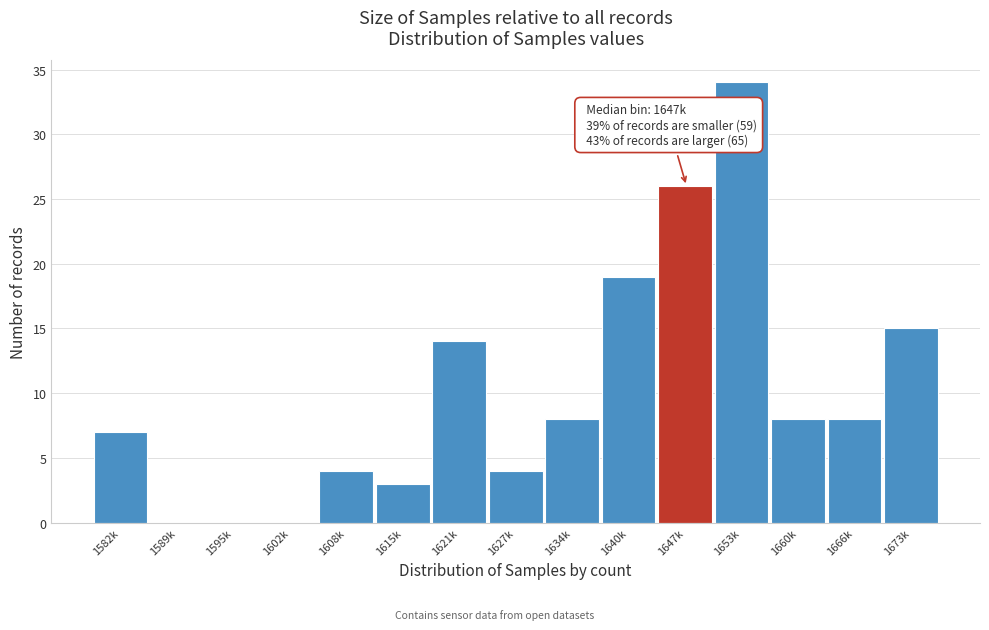

Reading right to left, extract all data points from this chart.

1673k=15	1666k=8	1660k=8	1653k=34	1647k=26	1640k=19	1634k=8	1627k=4	1621k=14	1615k=3	1608k=4	1602k=0	1595k=0	1589k=0	1582k=7